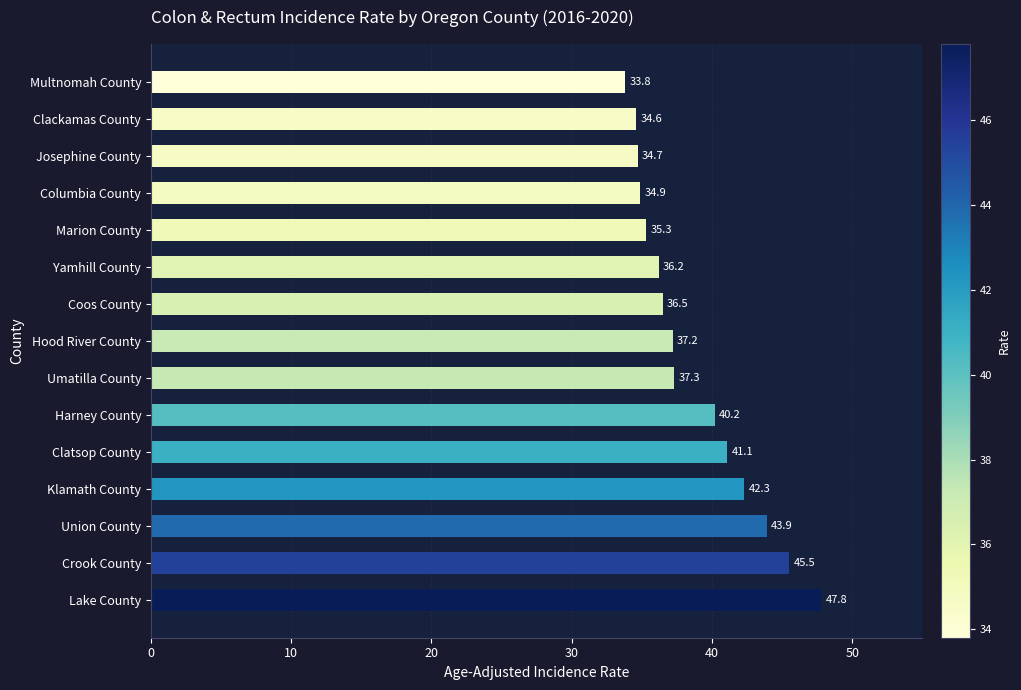

Are the bars grouped side by side (vs. stacked)?

No